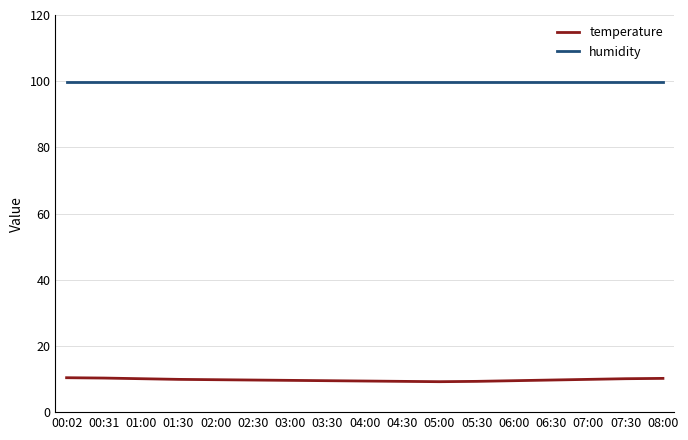

Is it true that temperature equals 9.3 at 04:30?

True